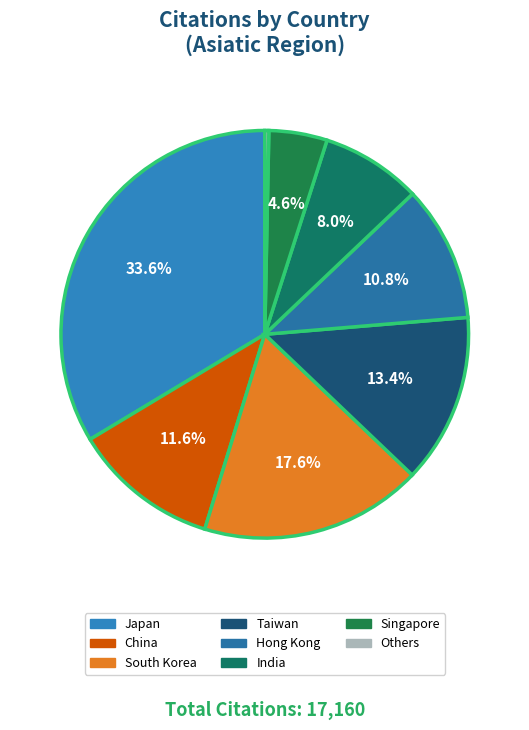

What percentage is NOT represented by India?

92.0%